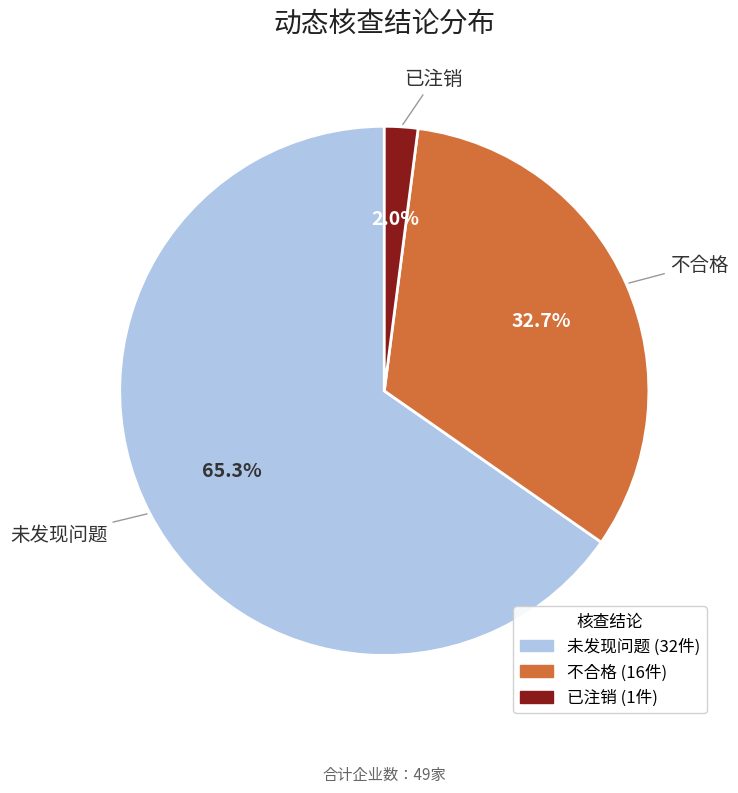

Which has a higher value, 已注销 or 不合格?

不合格